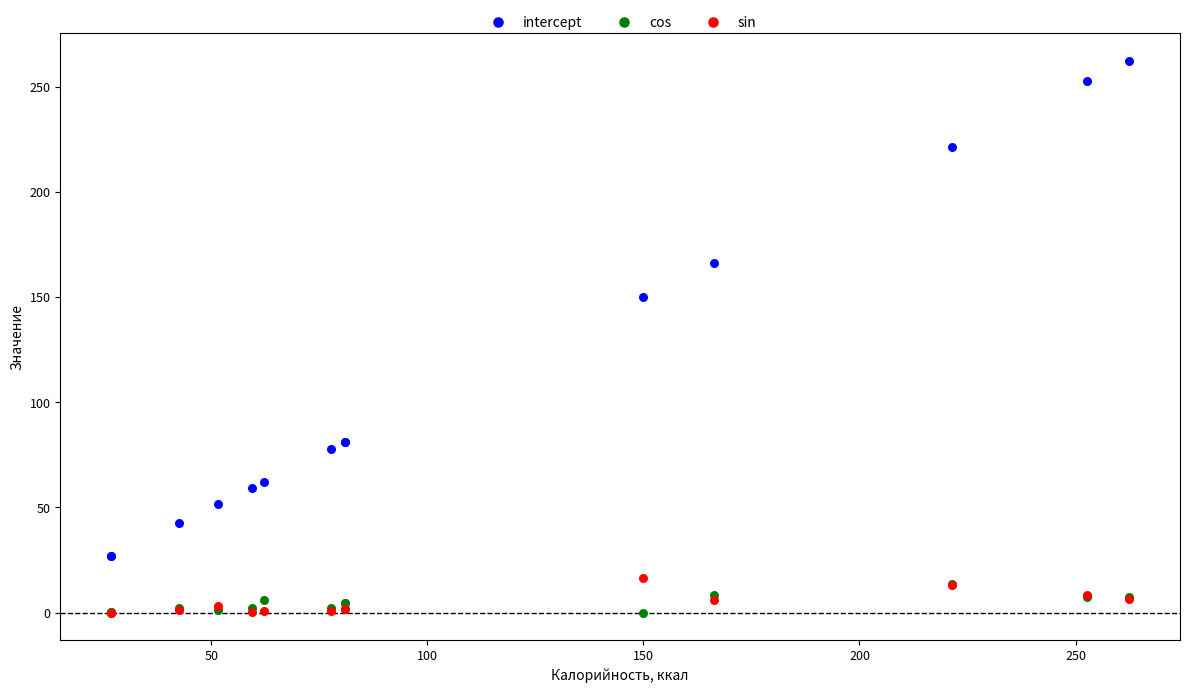

In the intercept series, what Y value is closest to 144?

150.0